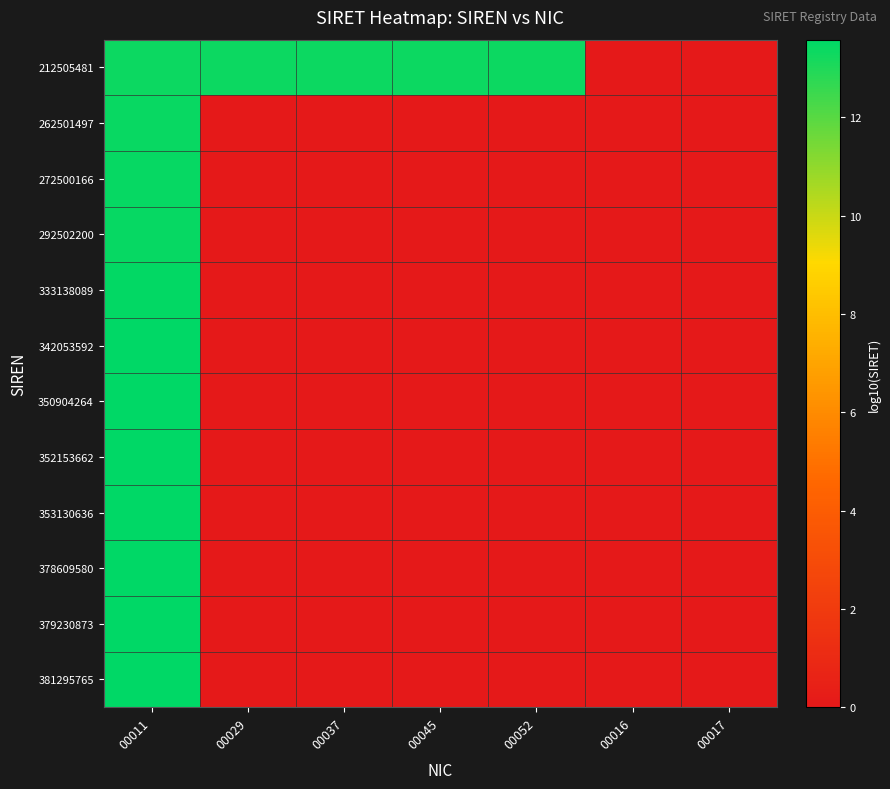

Reading left to right, what are all the values shown in this chart?

212505481: 00011=13.3	00029=13.3	00037=13.3	00045=13.3	00052=13.3	00016=0.0	00017=0.0
262501497: 00011=13.4	00029=0.0	00037=0.0	00045=0.0	00052=0.0	00016=0.0	00017=0.0
272500166: 00011=13.4	00029=0.0	00037=0.0	00045=0.0	00052=0.0	00016=0.0	00017=0.0
292502200: 00011=13.5	00029=0.0	00037=0.0	00045=0.0	00052=0.0	00016=0.0	00017=0.0
333138089: 00011=13.5	00029=0.0	00037=0.0	00045=0.0	00052=0.0	00016=0.0	00017=0.0
342053592: 00011=13.5	00029=0.0	00037=0.0	00045=0.0	00052=0.0	00016=0.0	00017=0.0
350904264: 00011=13.5	00029=0.0	00037=0.0	00045=0.0	00052=0.0	00016=0.0	00017=0.0
352153662: 00011=13.5	00029=0.0	00037=0.0	00045=0.0	00052=0.0	00016=0.0	00017=0.0
353130636: 00011=13.5	00029=0.0	00037=0.0	00045=0.0	00052=0.0	00016=0.0	00017=0.0
378609580: 00011=13.6	00029=0.0	00037=0.0	00045=0.0	00052=0.0	00016=0.0	00017=0.0
379230873: 00011=13.6	00029=0.0	00037=0.0	00045=0.0	00052=0.0	00016=0.0	00017=0.0
381295765: 00011=13.6	00029=0.0	00037=0.0	00045=0.0	00052=0.0	00016=0.0	00017=0.0